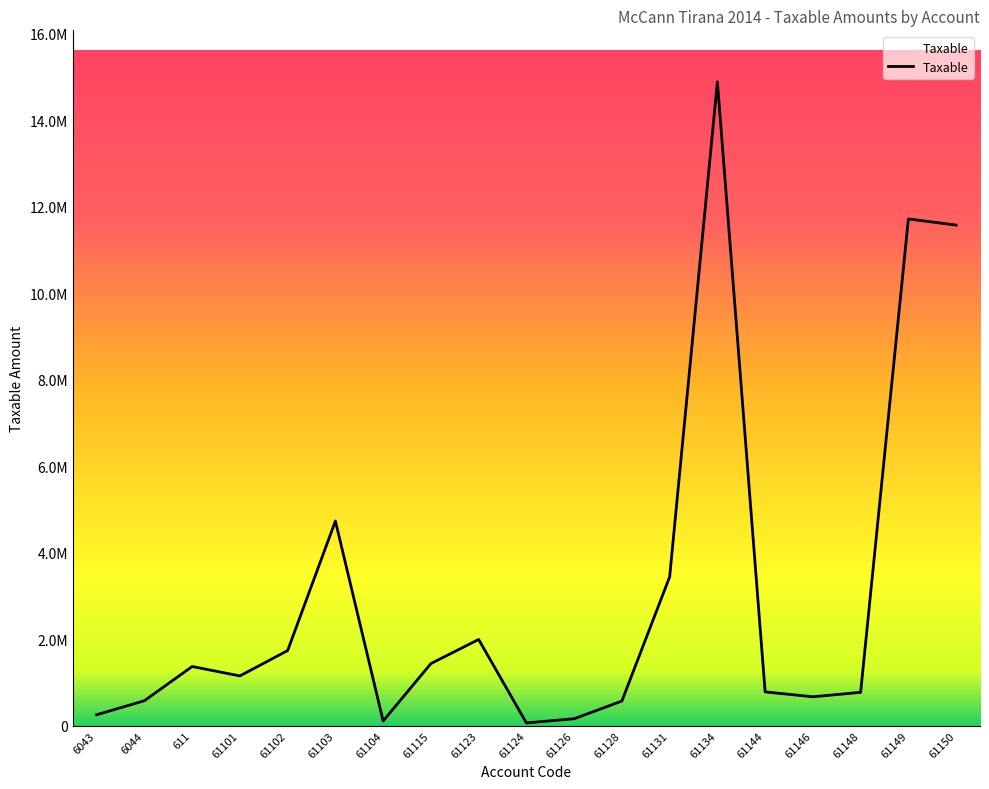

Which category has the lowest value across all series?

61124